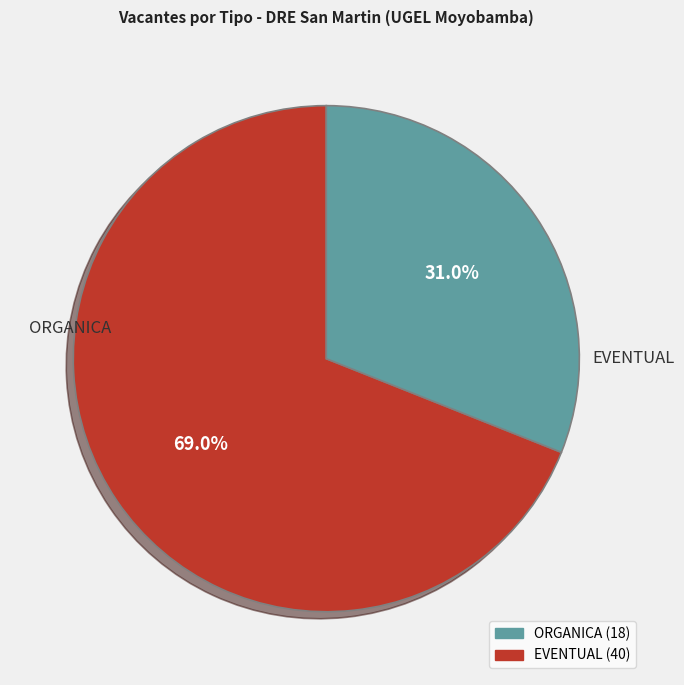

What is the change in value from EVENTUAL to ORGANICA?

-22